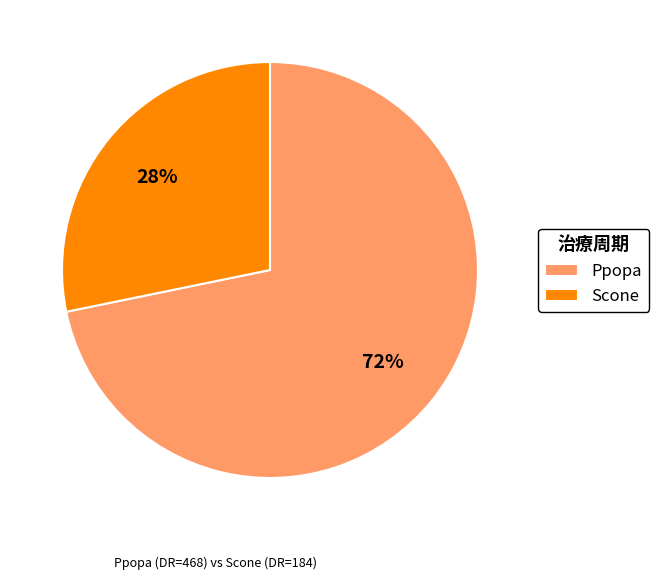

What is the largest slice in the pie chart?

Ppopa